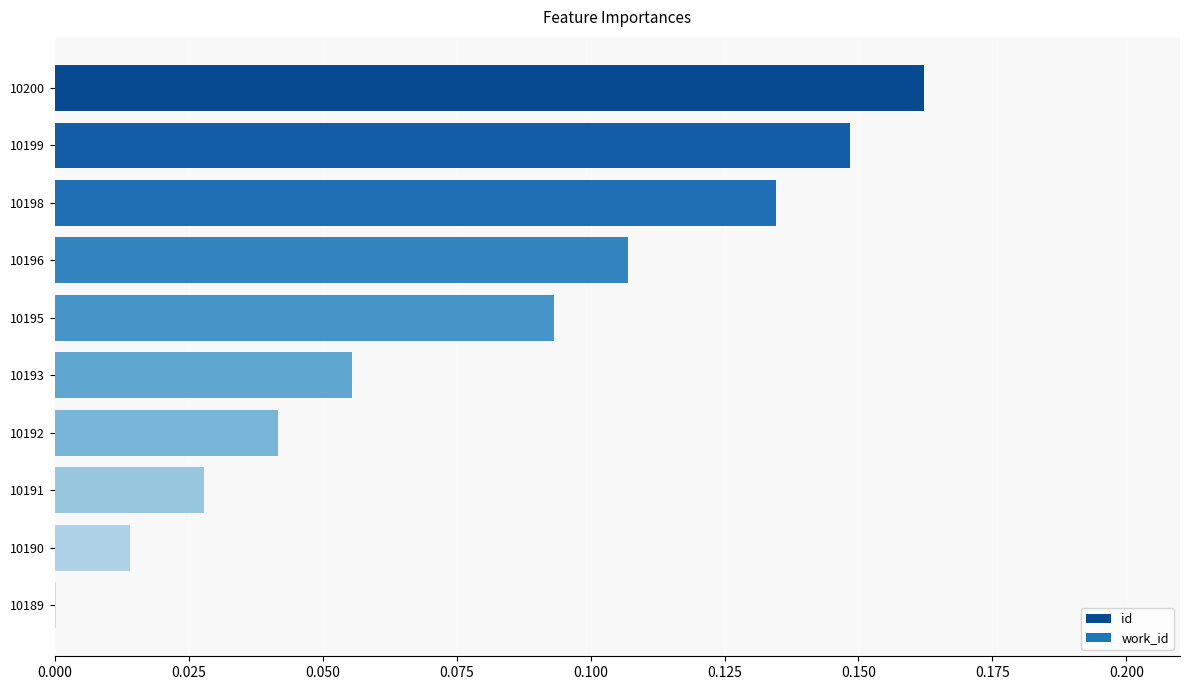

Which has a higher value, 10195 or 10196?

10196